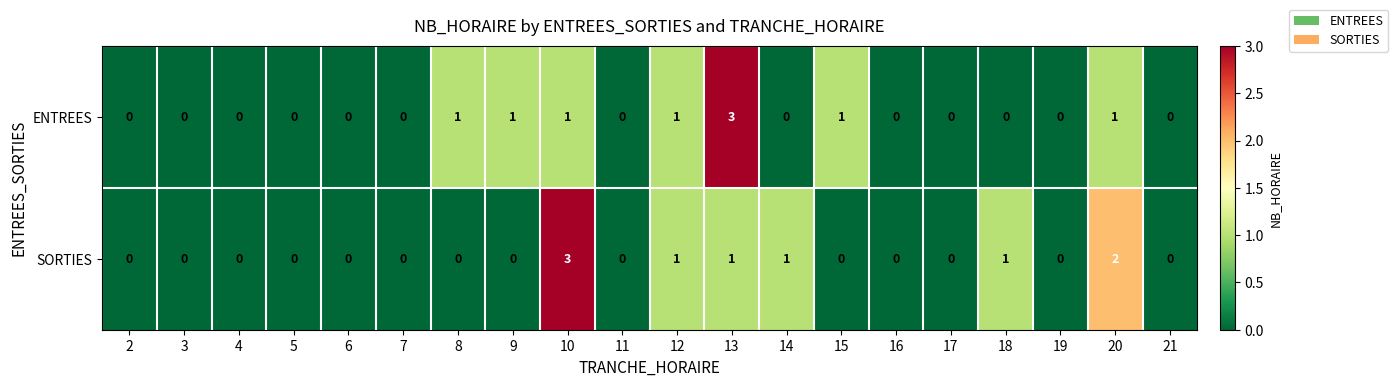

What is the greatest value displayed?

3